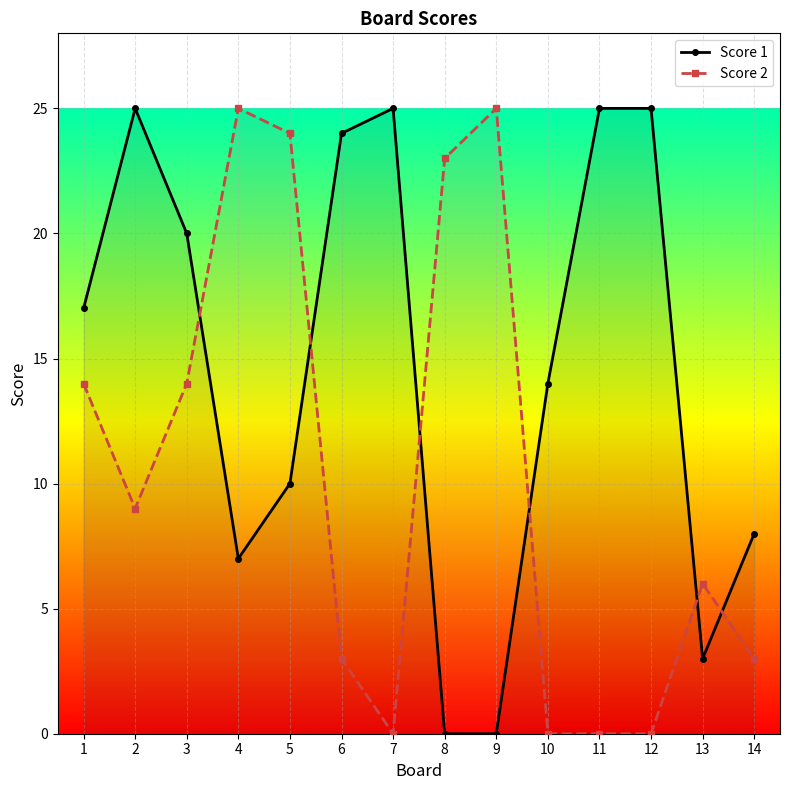

Between 4 and 2, which is larger?

2